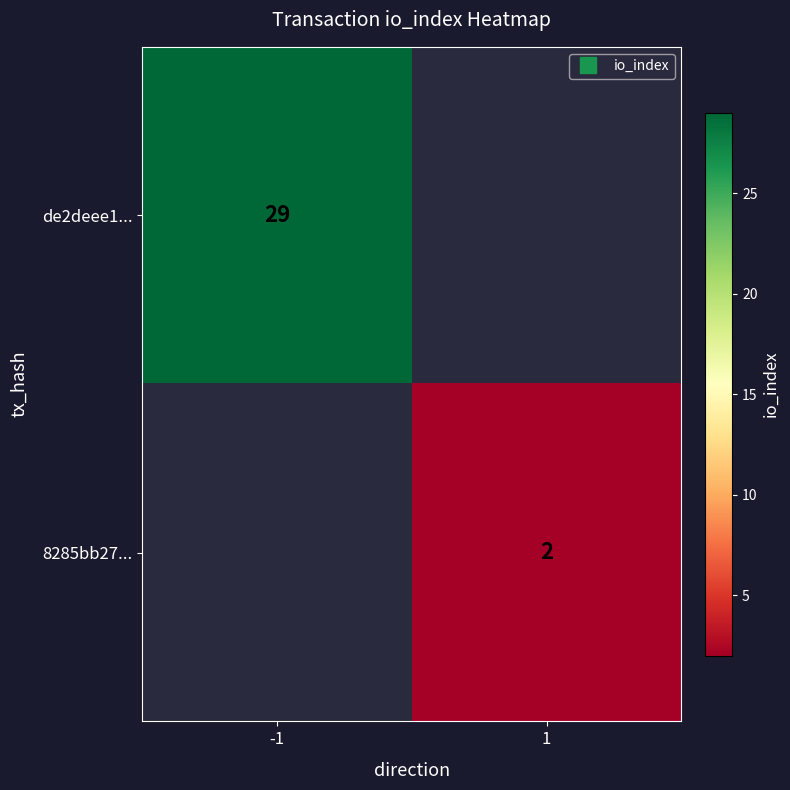

Which category has the lowest value across all series?

1